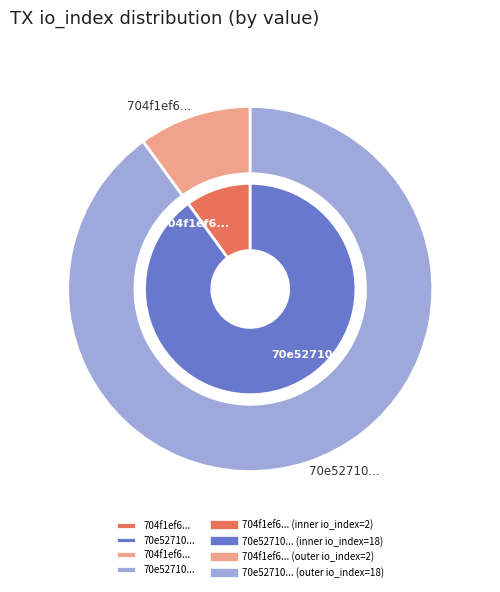

How many segments does this pie chart have?

2